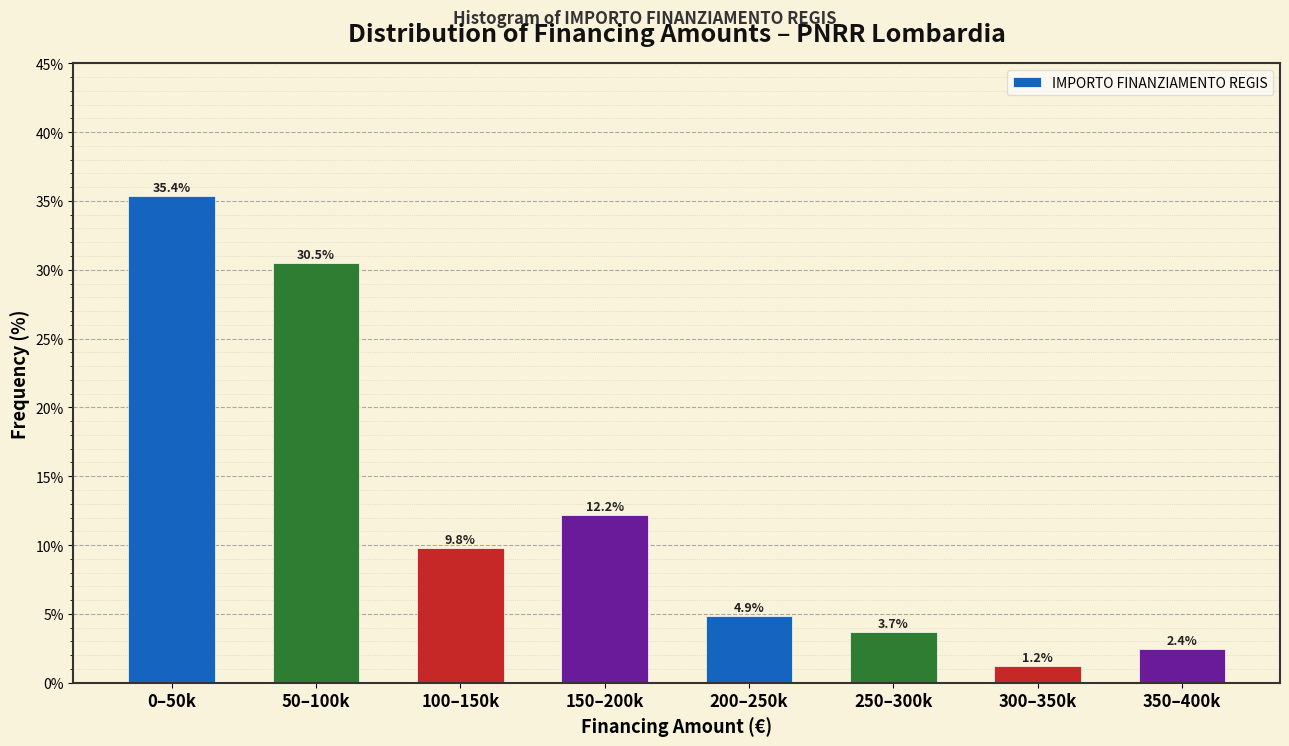

Reading left to right, list all the values displayed in this chart.

0–50k=35.4	50–100k=30.5	100–150k=9.8	150–200k=12.2	200–250k=4.9	250–300k=3.7	300–350k=1.2	350–400k=2.4